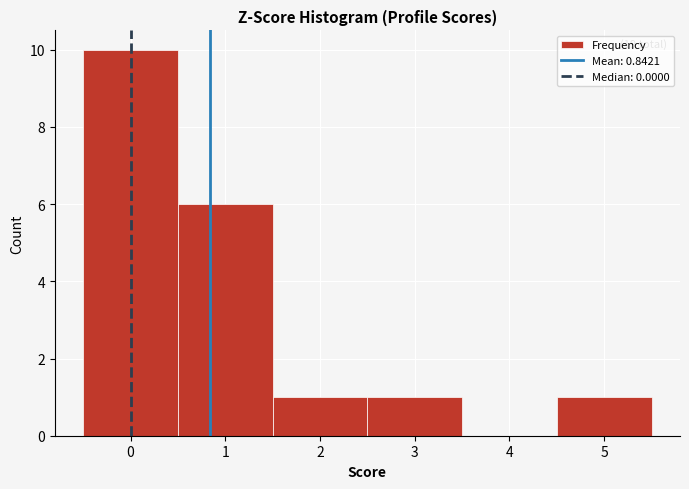

Over which range of the x-axis is the bar tallest?

-0.5 to 0.5